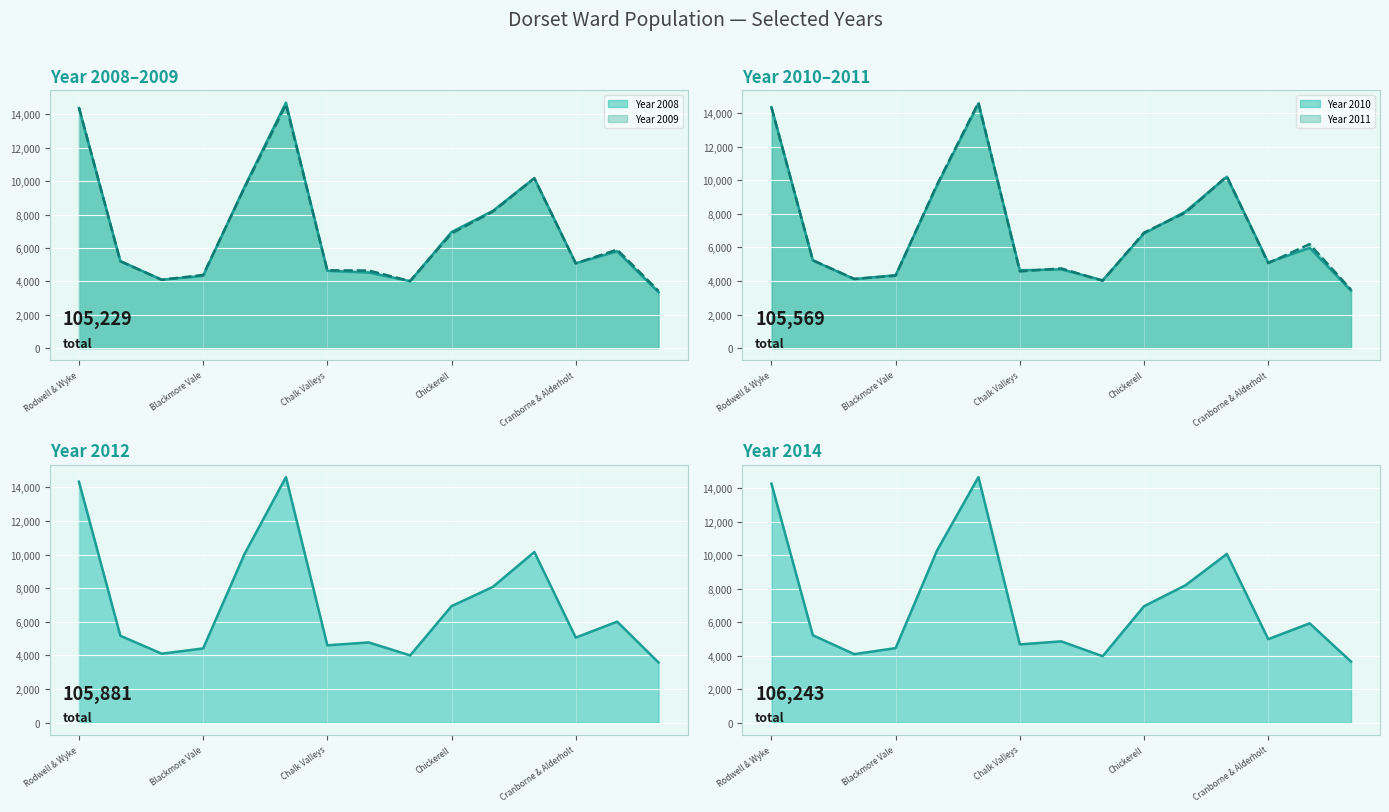

True or false: Year 2009 has a value of 8182 at Colehill & Wimborne Minster East.

True